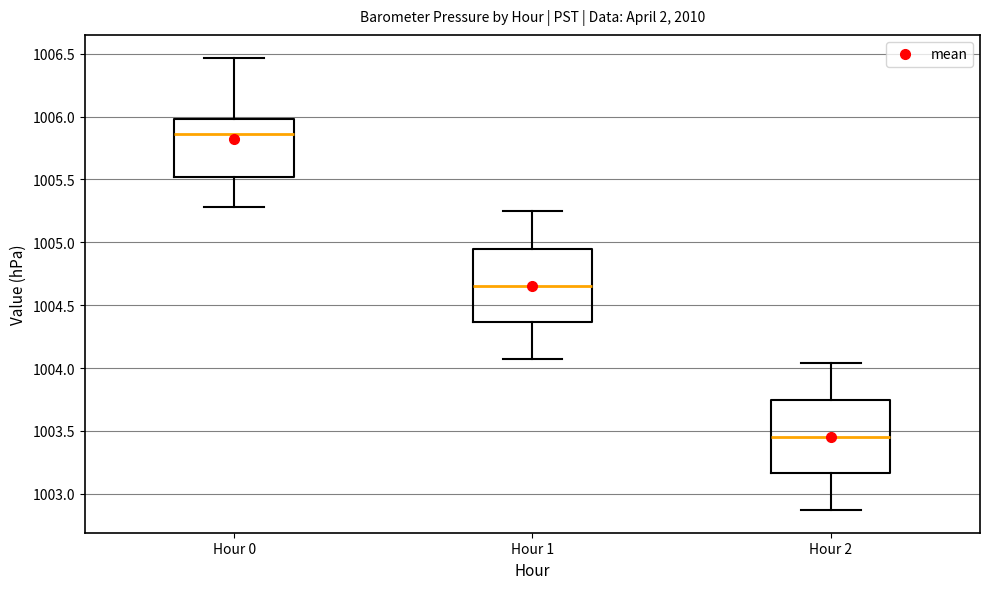

Reading left to right, transcribe this box plot: for each box, give where its median line is, the range the box spans, and where its two whiskers end, as read against the y-axis. The values are not printed on the chart, so give them approximately, as read against the axis.

Hour 0: median 1005.85, box 1005.50 to 1006.00, whiskers 1005.30 to 1006.45
Hour 1: median 1004.65, box 1004.35 to 1004.95, whiskers 1004.05 to 1005.25
Hour 2: median 1003.45, box 1003.15 to 1003.75, whiskers 1002.85 to 1004.05